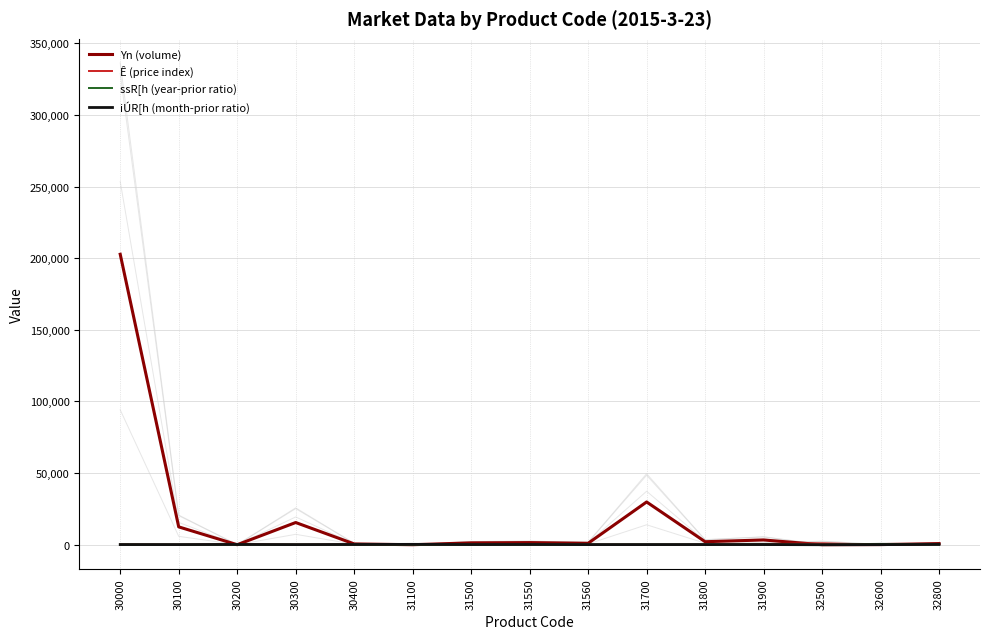

List the series in order of their peak value, lowest first.

iÚR[h (month-prior ratio), ssR[h (year-prior ratio), Ê (price index), Yn (volume)